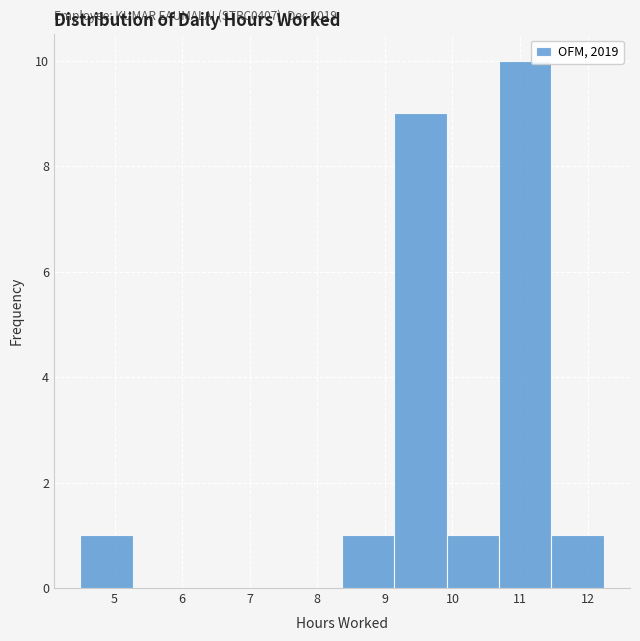

Which range on the x-axis has the tallest bar?

10.7 to 11.5